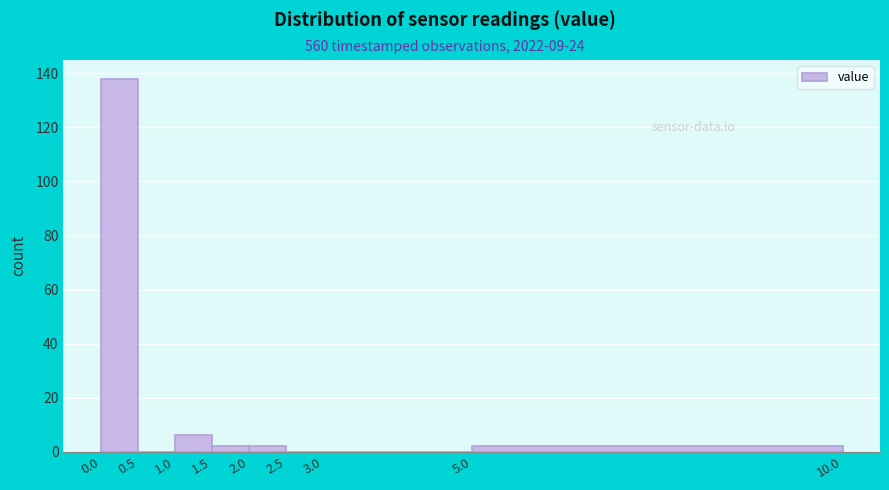

Reading left to right, transcribe this chart: for each bar, give the range it covers on the x-axis and its height. The values are not printed on the chart, so give them approximately, as read against the axis.

0.0 to 0.5: 138
0.5 to 1.0: 0
1.0 to 1.5: 6
1.5 to 2.0: 2
2.0 to 2.5: 2
2.5 to 3.0: 0
3.0 to 5.0: 0
5.0 to 10.0: 2